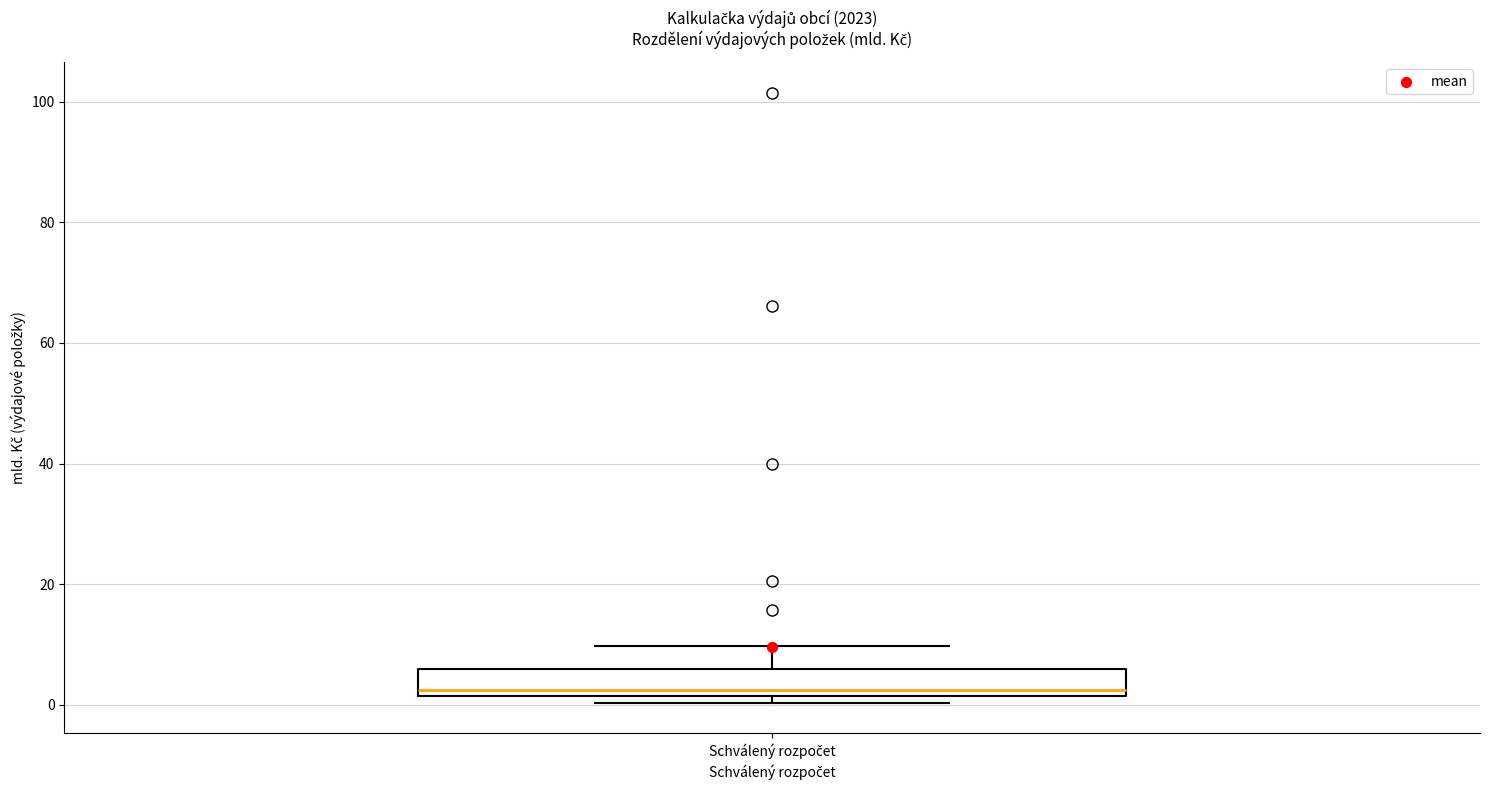

Transcribe this box plot: give where the median line is, the range the box spans, and where the two whiskers end, as read against the y-axis. The values are not printed on the chart, so give them approximately, as read against the axis.

median 2 (just above the box's lower edge), box 2 to 6, whiskers 0 to 10